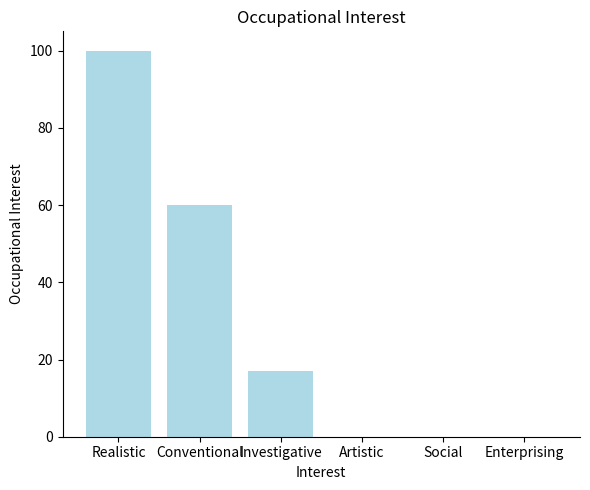

Are the bars horizontal?

No